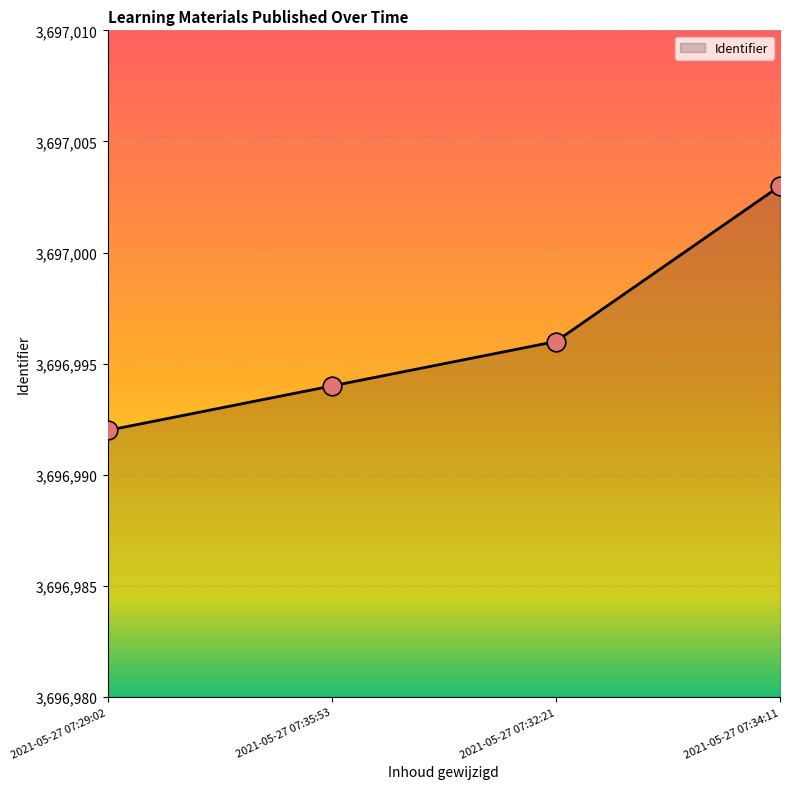

What is the change in value from 2021-05-27 07:29:02 to 2021-05-27 07:34:11?

+11